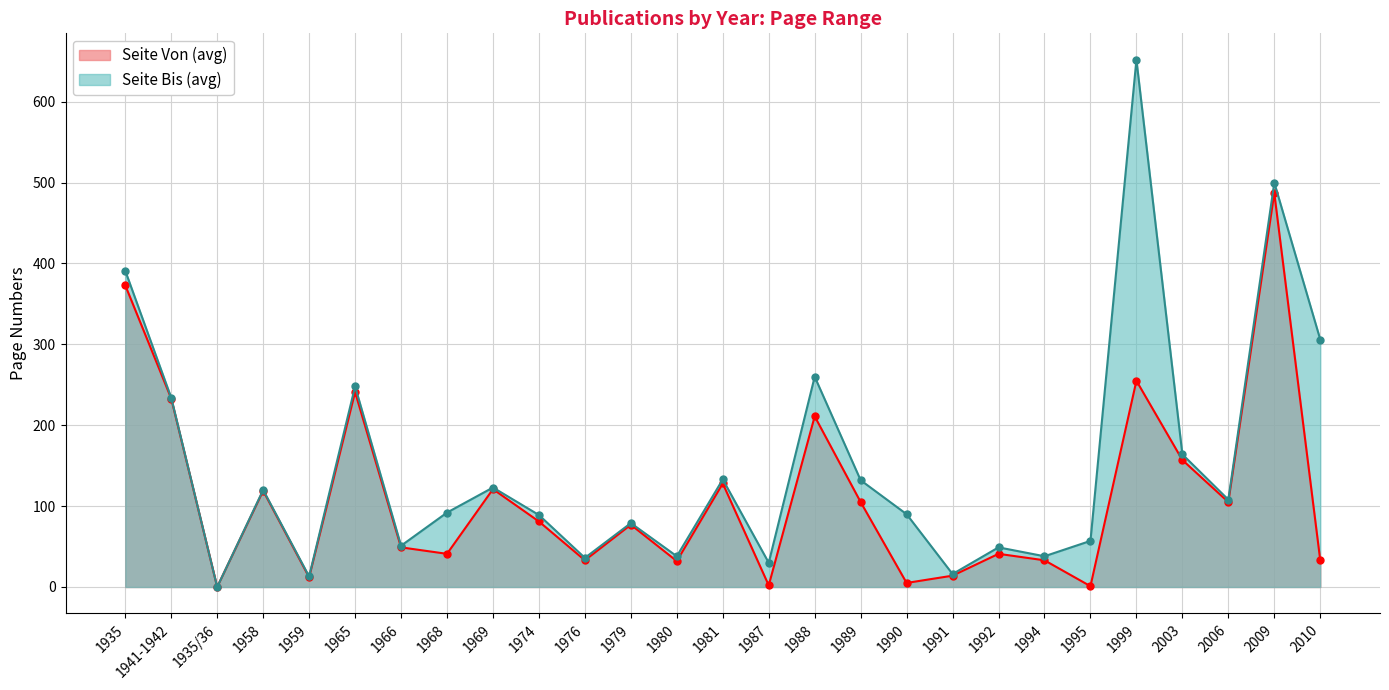

Which category has the lowest value in the Seite Bis (avg) series?

1935/36